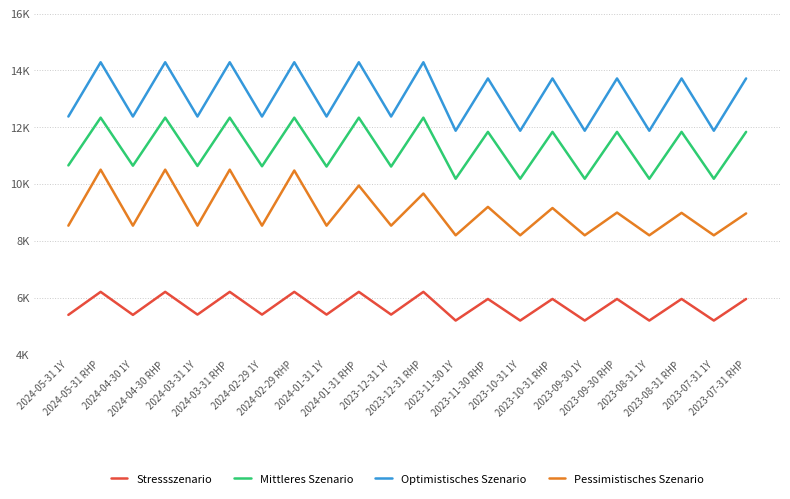

Reading left to right, extract all data points from this chart.

Stressszenario: 5400	6210	5400	6210	5410	6210	5410	6210	5410	6210	5410	6210	5200	5960	5200	5960	5200	5960	5200	5960	5200	5960
Mittleres Szenario: 10660	12340	10650	12340	10640	12340	10630	12340	10620	12340	10620	12340	10190	11840	10190	11840	10190	11840	10190	11840	10190	11840
Optimistisches Szenario: 12380	14290	12380	14290	12380	14290	12380	14290	12380	14290	12380	14290	11880	13720	11880	13720	11880	13720	11880	13720	11880	13720
Pessimistisches Szenario: 8540	10510	8540	10510	8540	10510	8540	10480	8540	9950	8540	9670	8200	9200	8200	9160	8200	9000	8200	8990	8200	8970